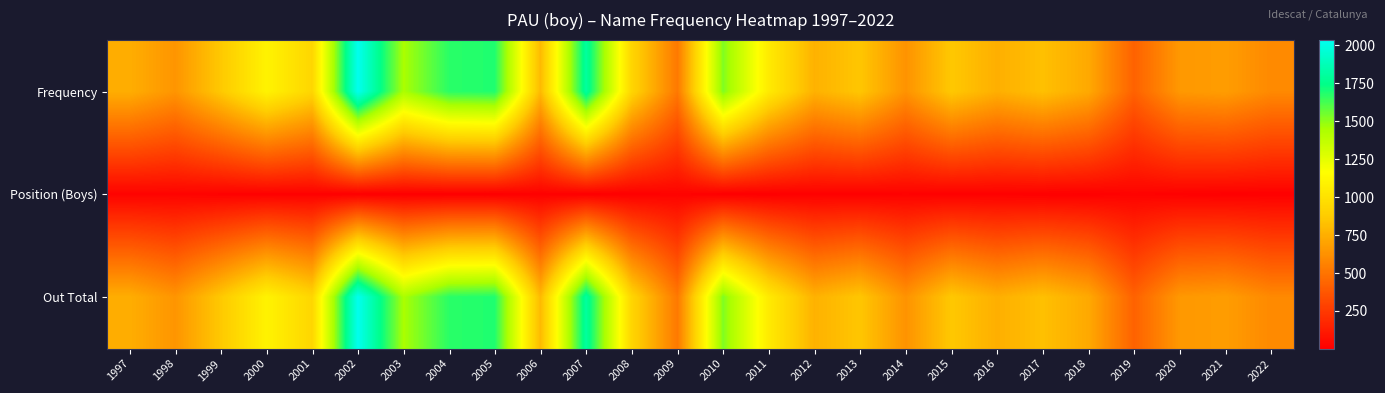

Reading left to right, extract all data points from this chart.

Frequency: 1997=747	1998=641	1999=863	2000=1096	2001=933	2002=2035	2003=1450	2004=1673	2005=1690	2006=798	2007=1807	2008=930	2009=520	2010=1524	2011=1049	2012=763	2013=852	2014=632	2015=860	2016=751	2017=824	2018=727	2019=423	2020=654	2021=676	2022=591
Position (Boys): 1997=19	1998=23	1999=14	2000=12	2001=13	2002=3	2003=4	2004=3	2005=2	2006=13	2007=2	2008=8	2009=20	2010=2	2011=5	2012=11	2013=9	2014=16	2015=8	2016=11	2017=7	2018=7	2019=20	2020=11	2021=7	2022=8
Out Total: 1997=747	1998=641	1999=863	2000=1096	2001=933	2002=2035	2003=1450	2004=1673	2005=1690	2006=798	2007=1807	2008=930	2009=520	2010=1524	2011=1049	2012=763	2013=852	2014=632	2015=860	2016=751	2017=824	2018=727	2019=423	2020=654	2021=676	2022=591